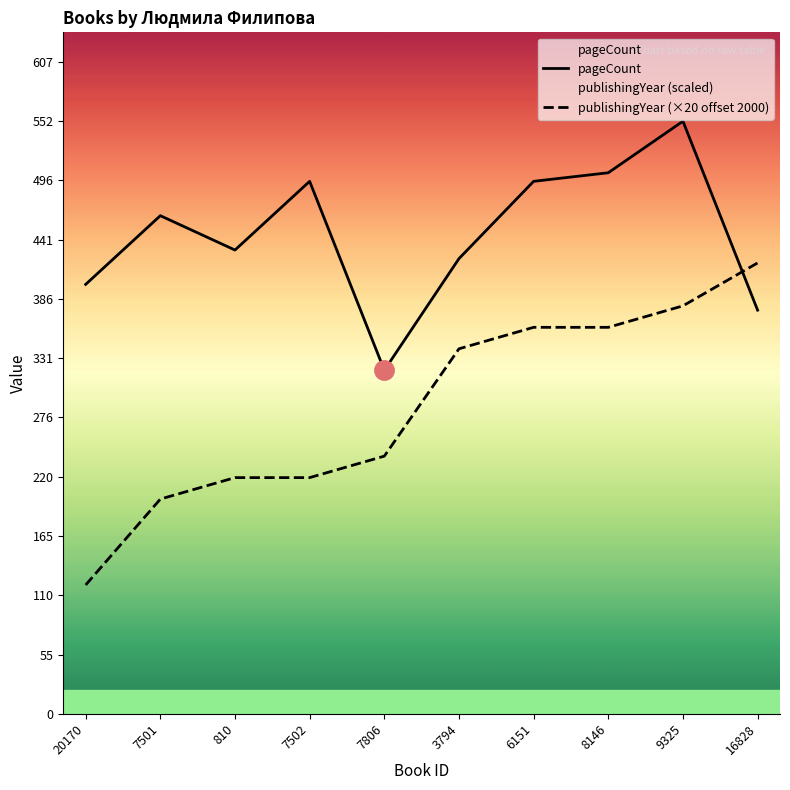

What is the minimum value shown in the chart?

120